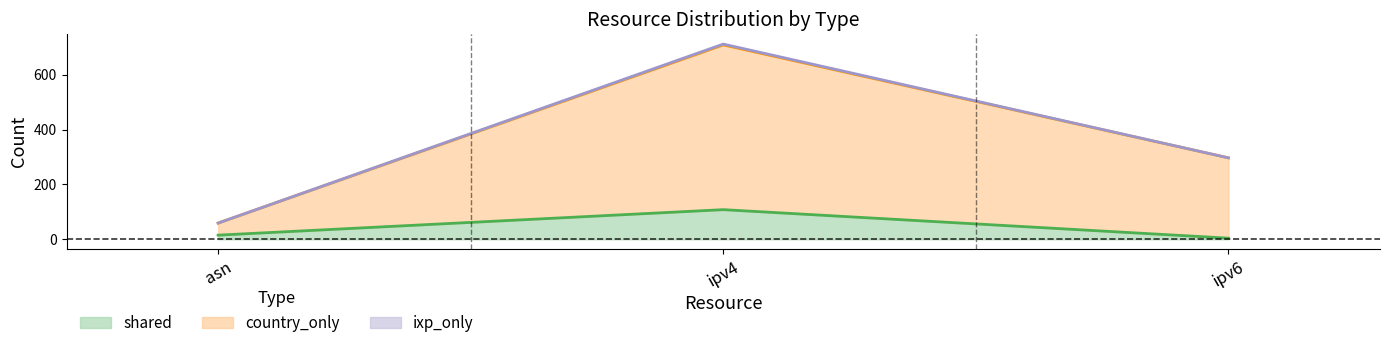

At which label does shared reach its peak?

ipv4